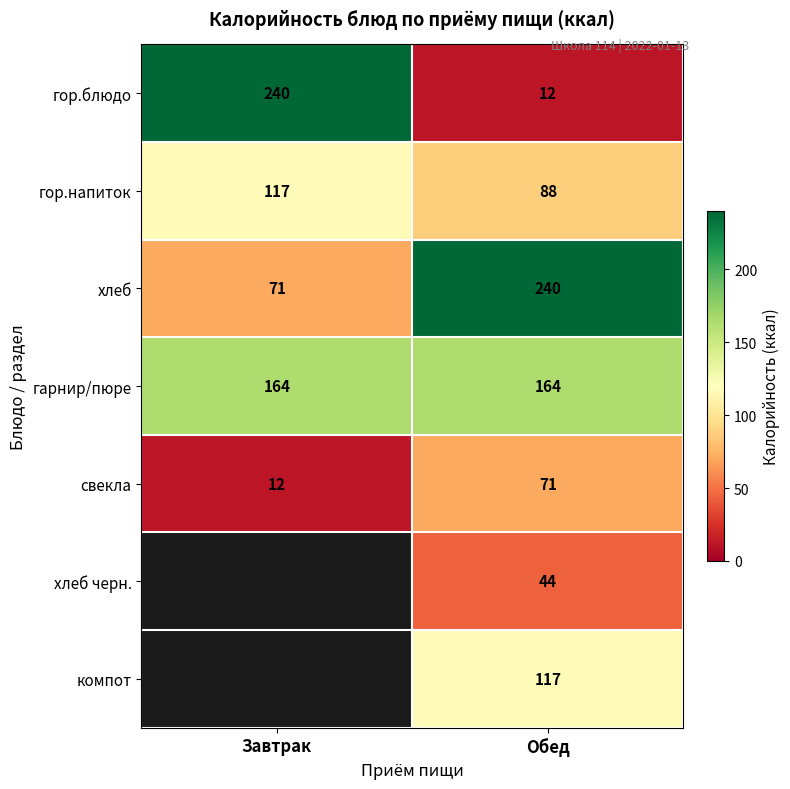

Is the value of хлеб черн. at Обед greater than the value of гор.напиток at Обед?

No